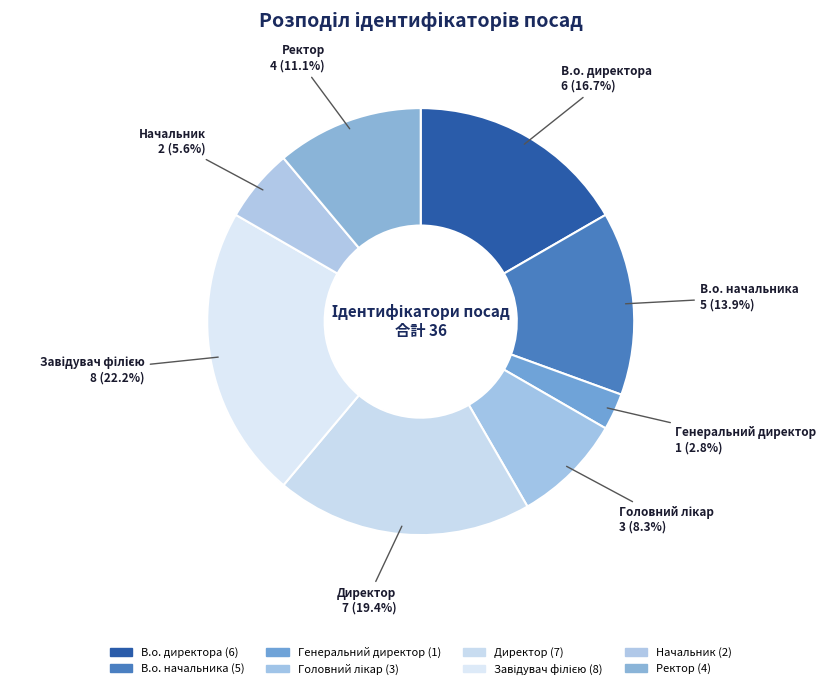

The Директор slice represents 31% of the pie. True or false?

False